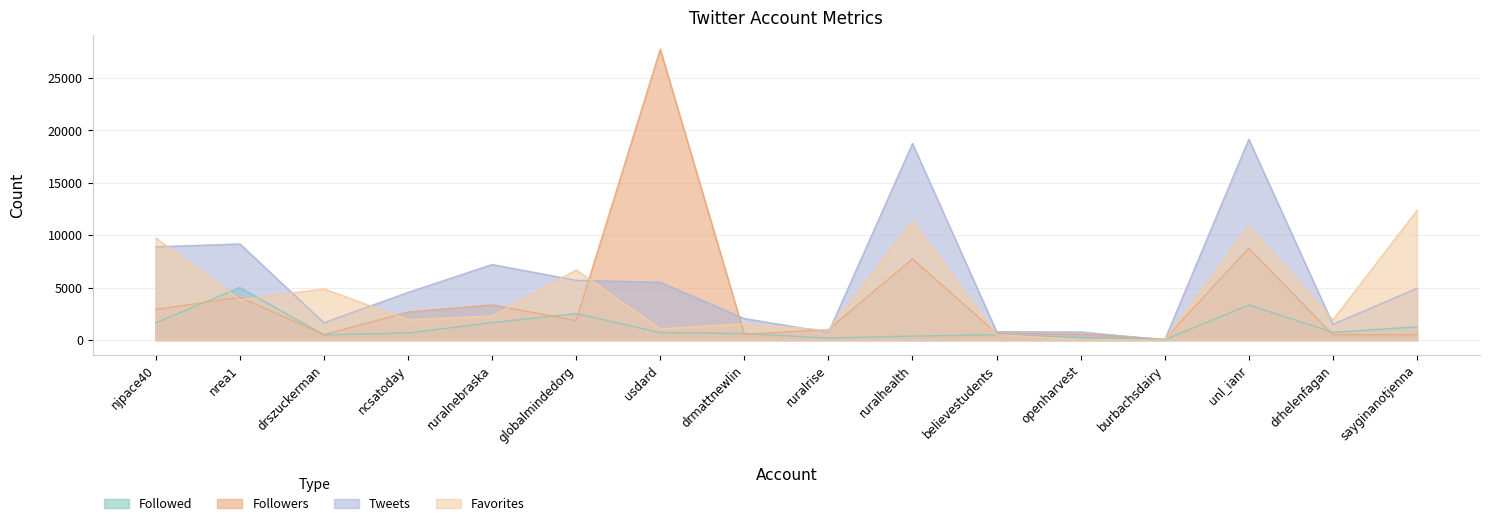

What position from the right is ruralnebraska?

12